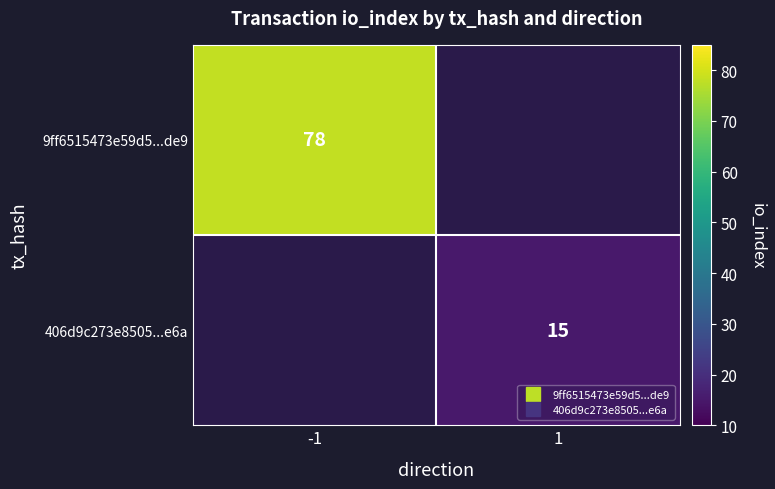

At which label does 9ff6515473e59d5...de9 reach its peak?

-1